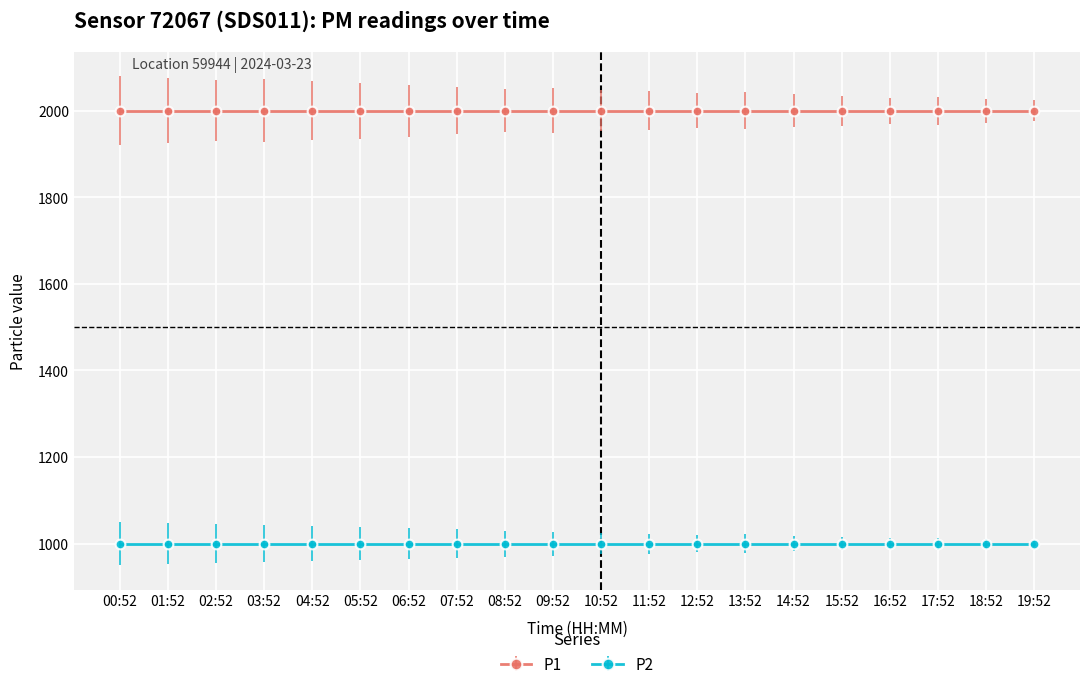

At which label does P1 reach its minimum?

00:52